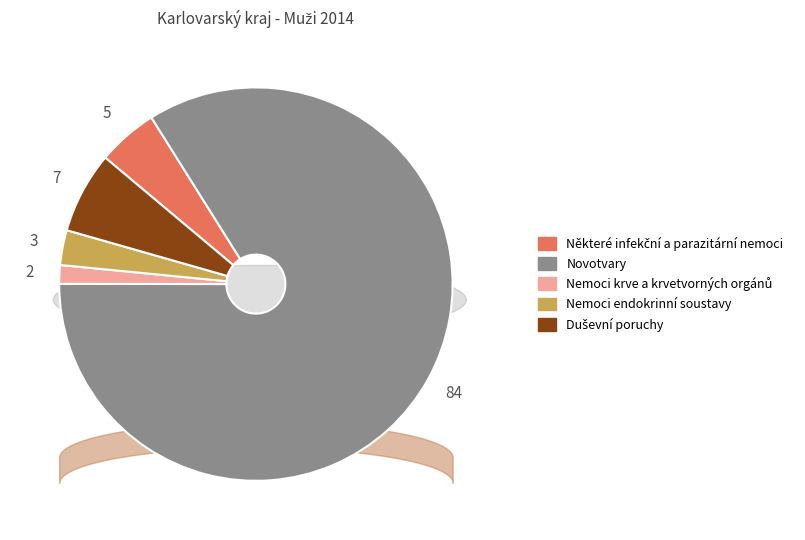

Rank the categories by value from lowest to highest.

Nemoci krve a krvetvorných orgánů, Nemoci endokrinní soustavy, Některé infekční a parazitární nemoci, Duševní poruchy, Novotvary